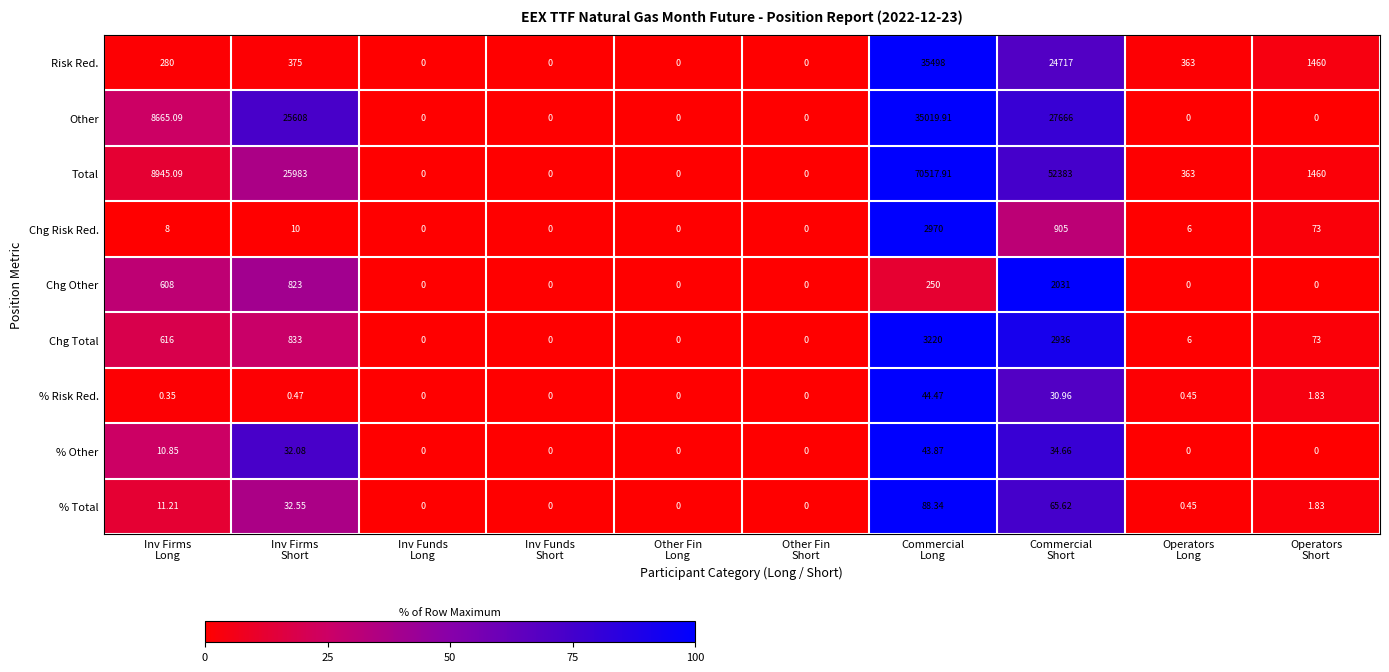

Rank the series by their maximum value, from highest to lowest.

Total, Risk Red., Other, Chg Total, Chg Risk Red., Chg Other, % Total, % Risk Red., % Other